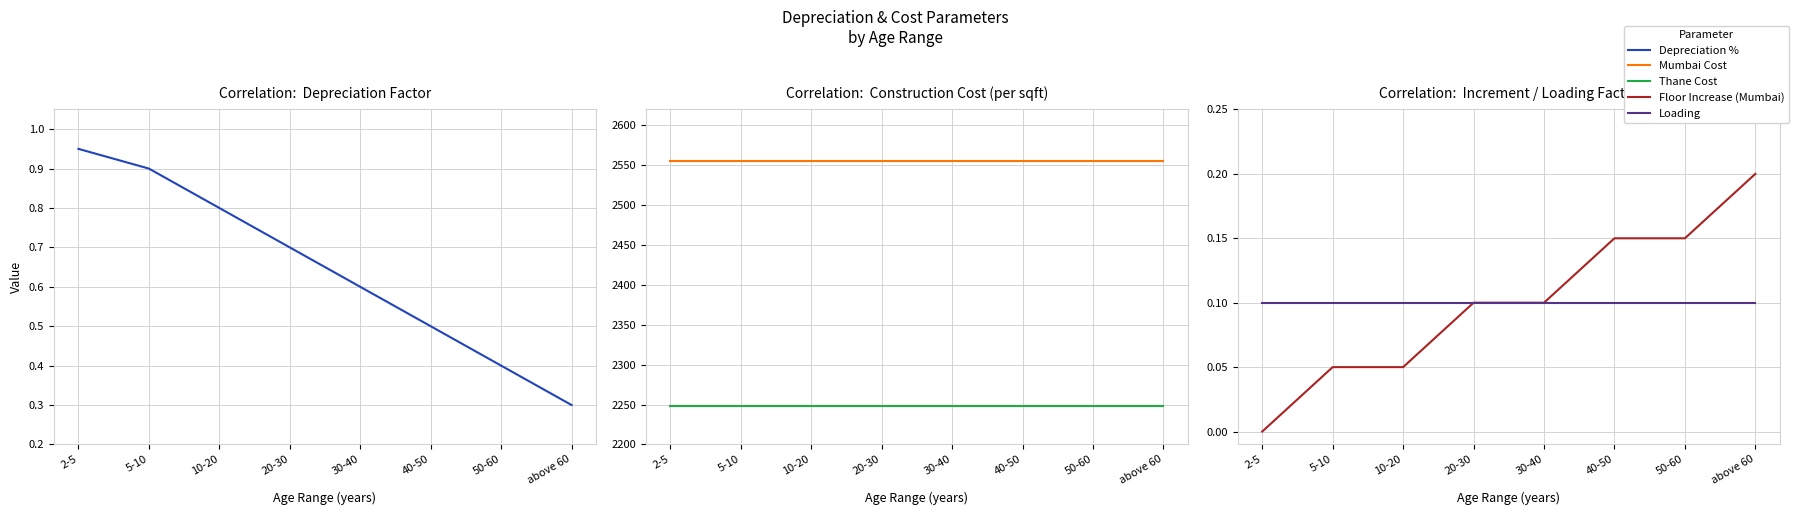

Count the Floor Increase (Mumbai) values in the range 0 to 1.

8